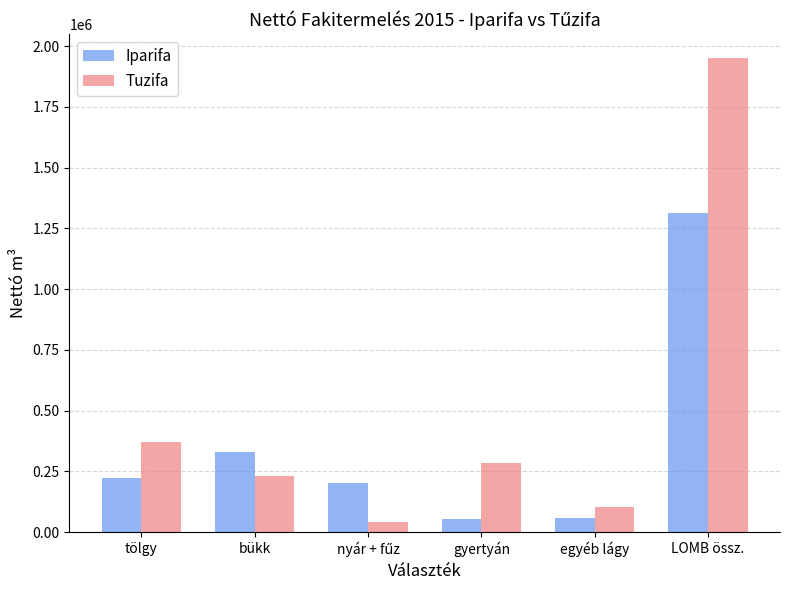

What is the difference between the highest and lowest values at egyéb lágy?

46962.8